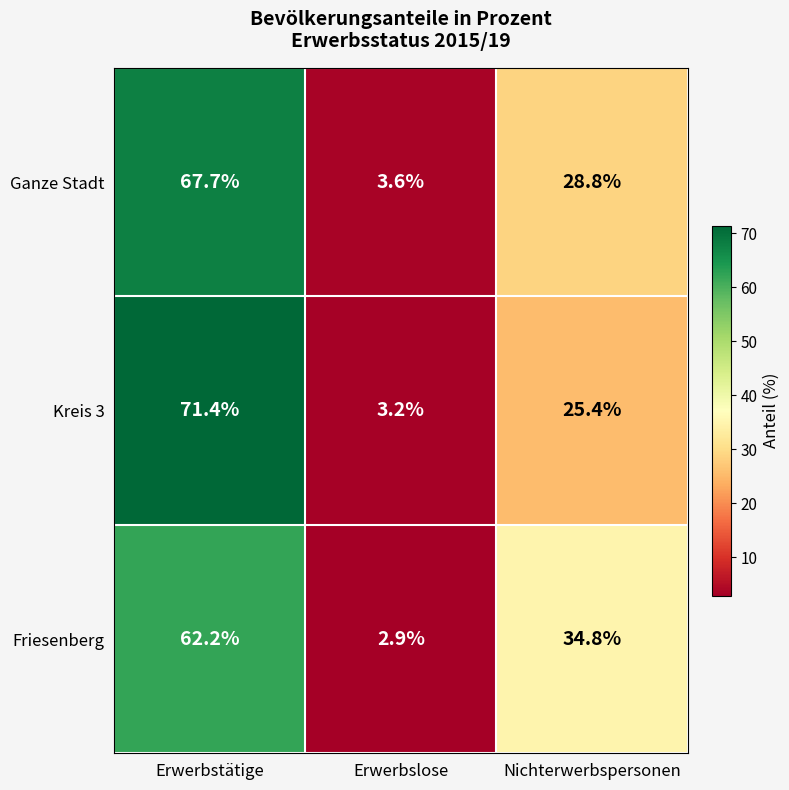

The value of Friesenberg at Erwerbstätige is 62.2. True or false?

True